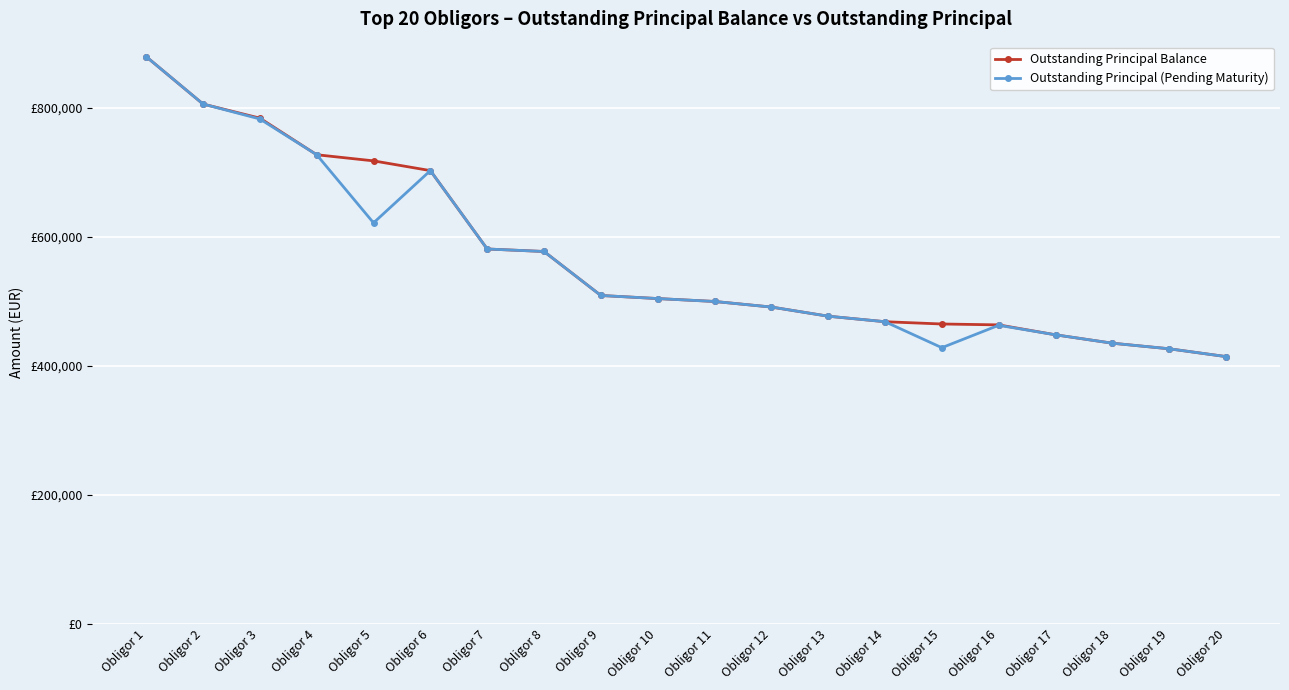

At how many categories does at least one series exceed 858443?

1